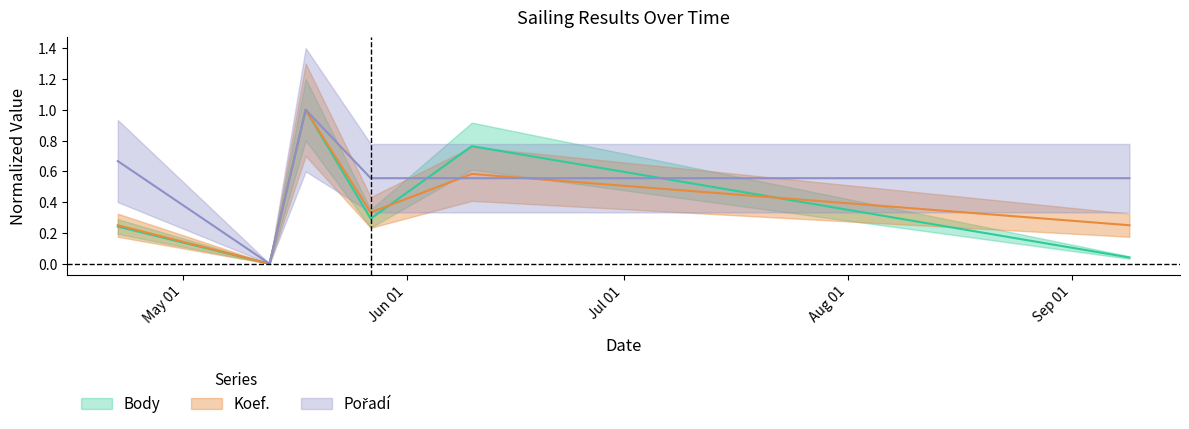

How many times do Body and Pořadí cross each other?

2